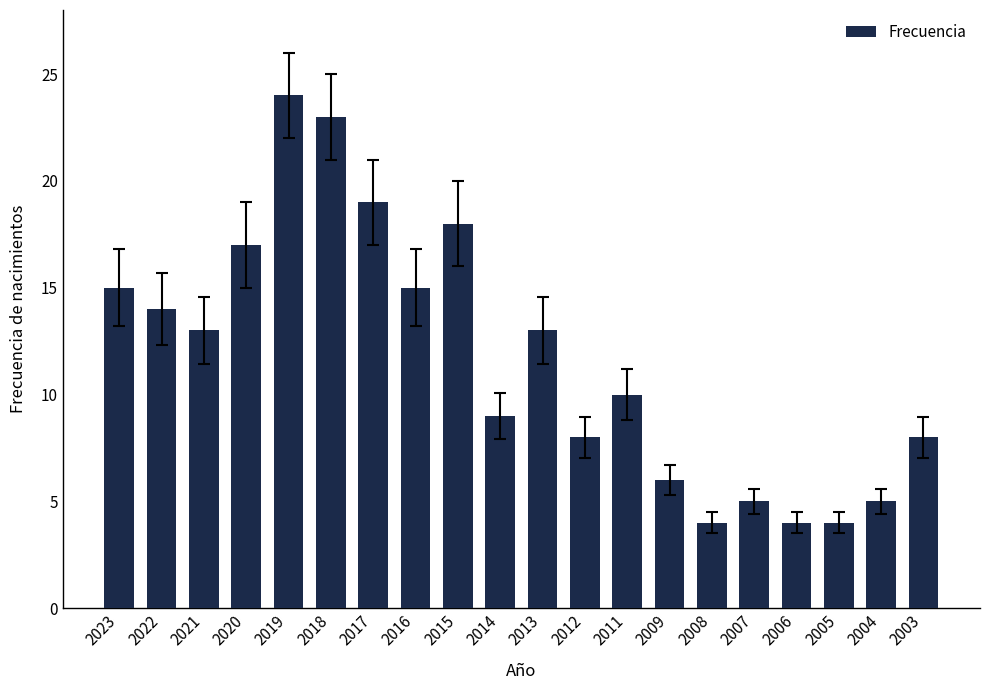

Which category has the highest value across all series?

2019